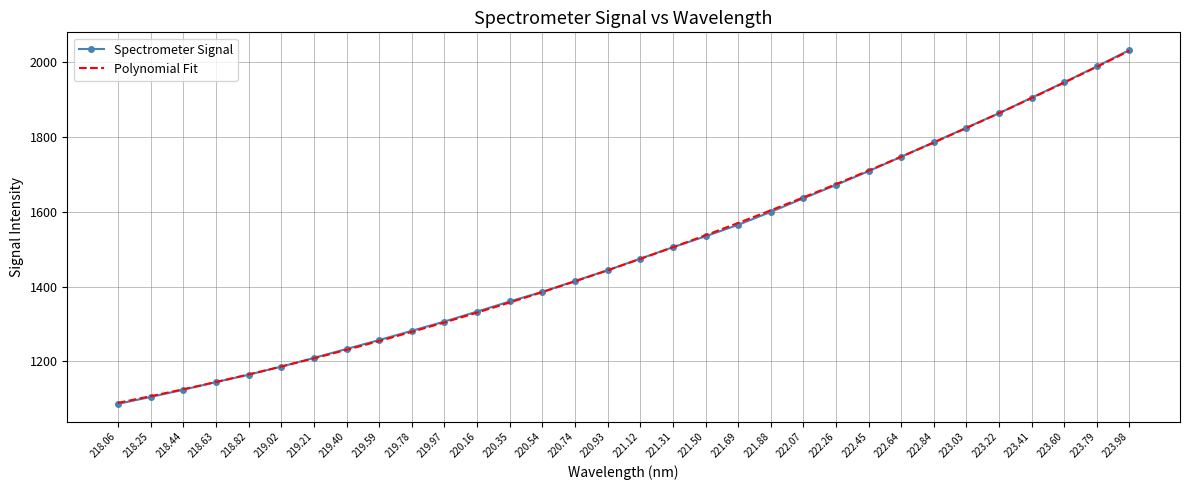

The value of Spectrometer Signal at 223.41 is 1904.1. True or false?

True